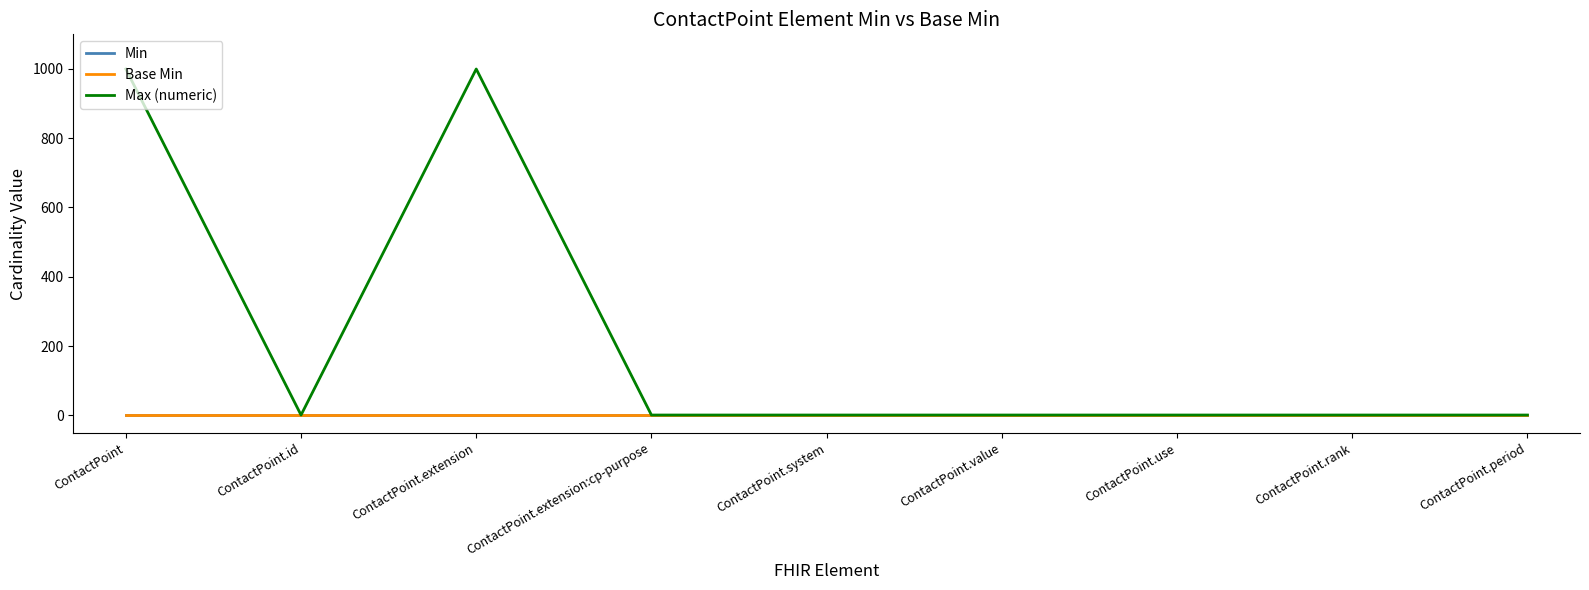

Is this an area chart (filled region under the line)?

No